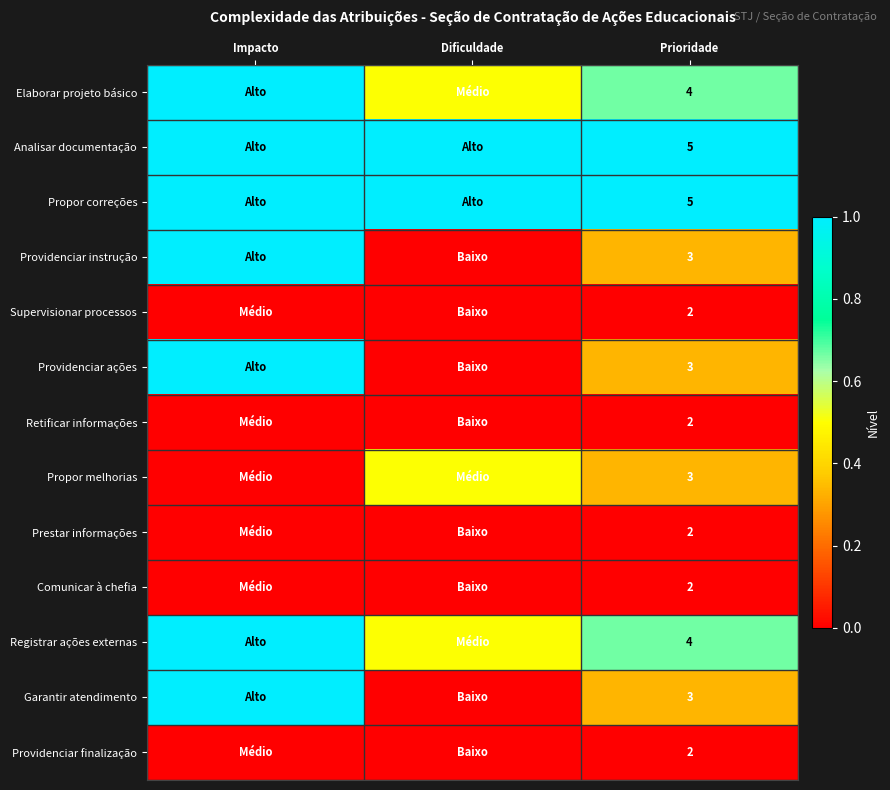

At which category is the sum across all series the highest?

Impacto